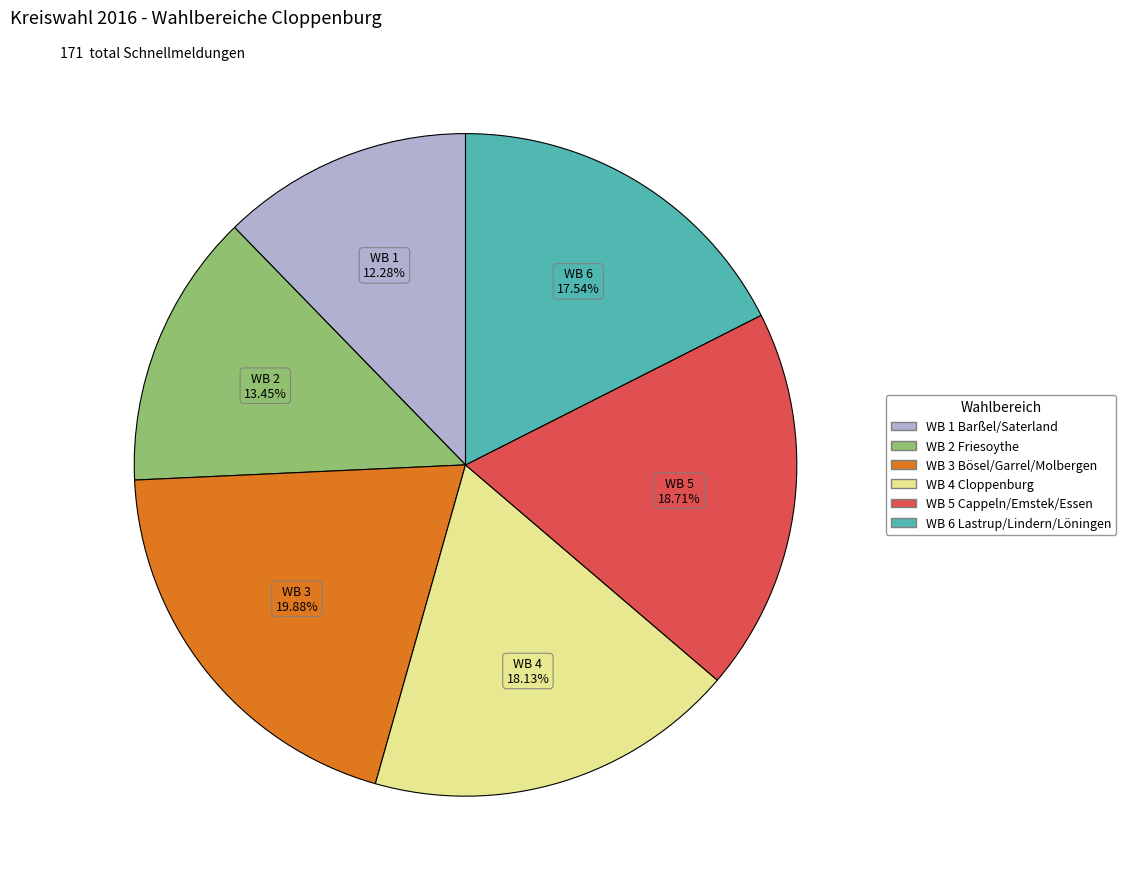

To the nearest percent, what percentage of the pie is WB 6 Lastrup/Lindern/Löningen?

18%